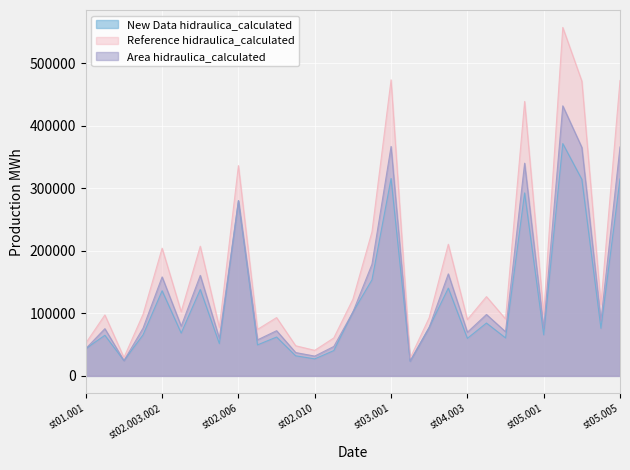

What are all the series names shown in the legend?

New Data hidraulica_calculated, Reference hidraulica_calculated, Area hidraulica_calculated